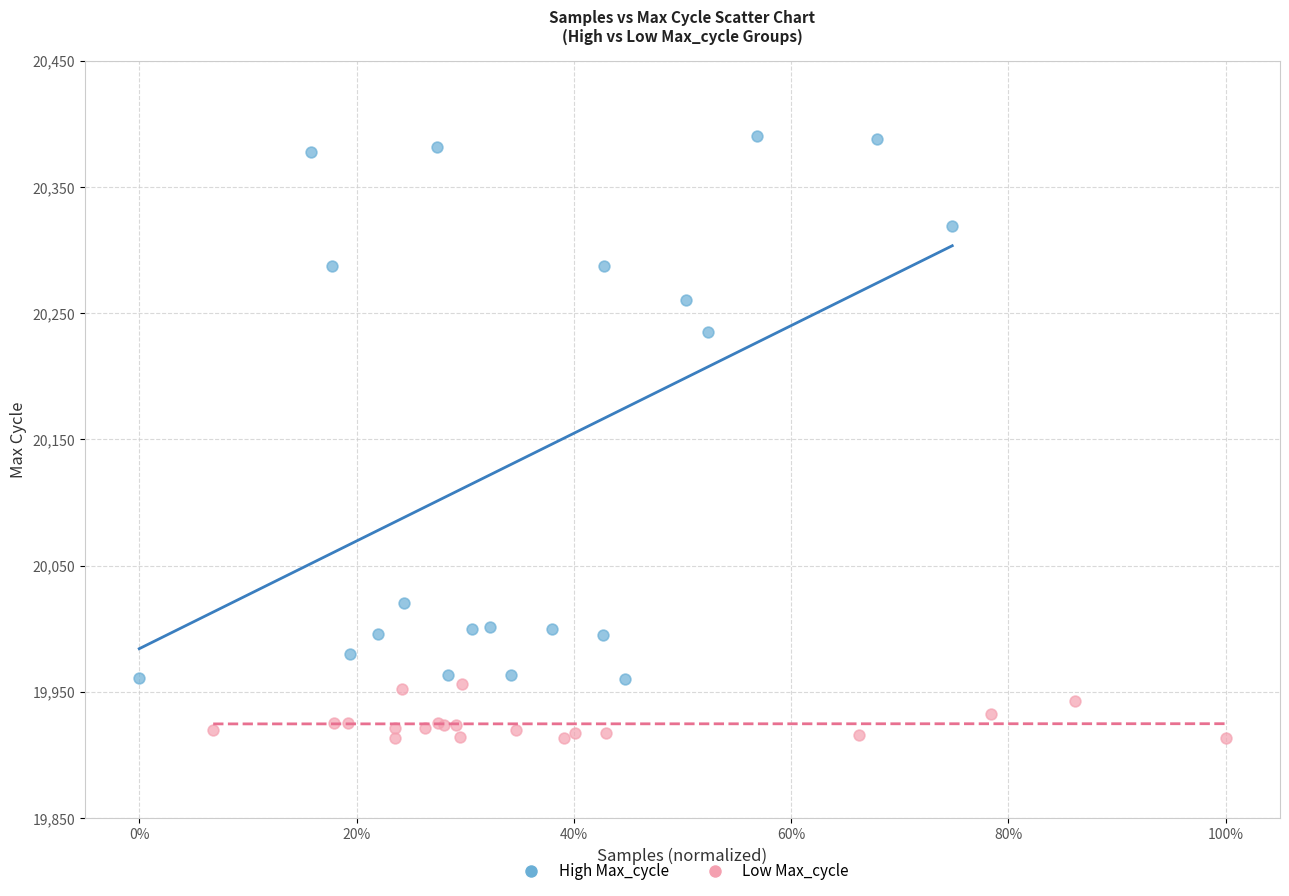

What are all the series names shown in the legend?

High Max_cycle, Low Max_cycle